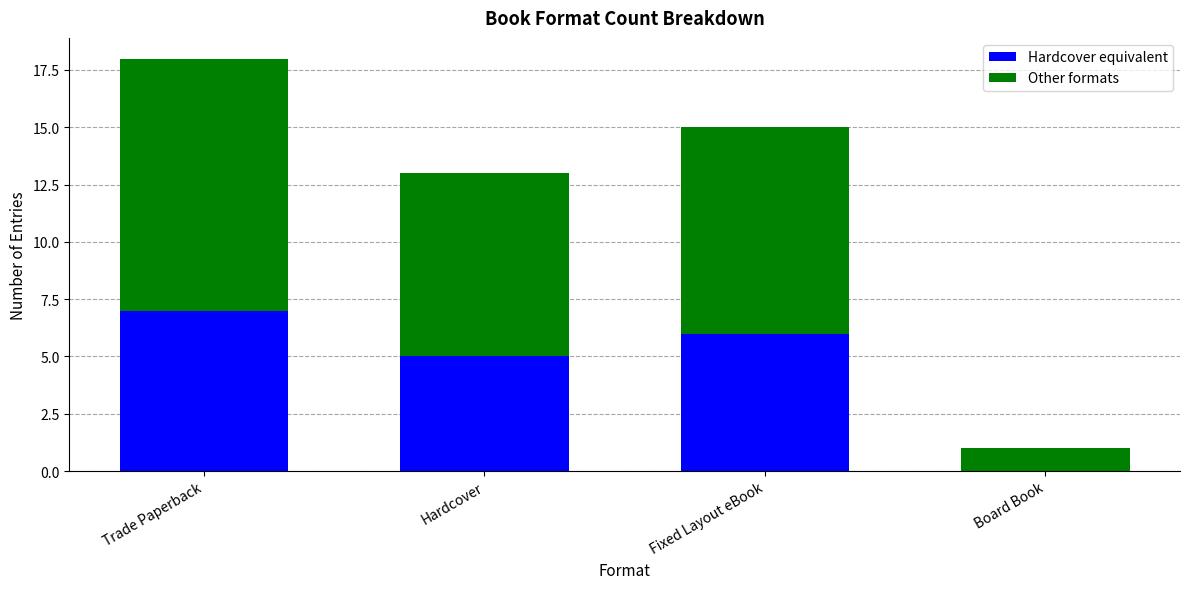

What is the highest value of the Hardcover equivalent series?

7